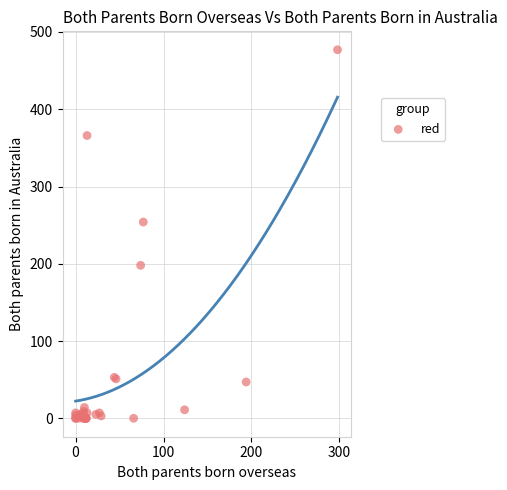

What Y value in the scatter plot is closest to 238?

254